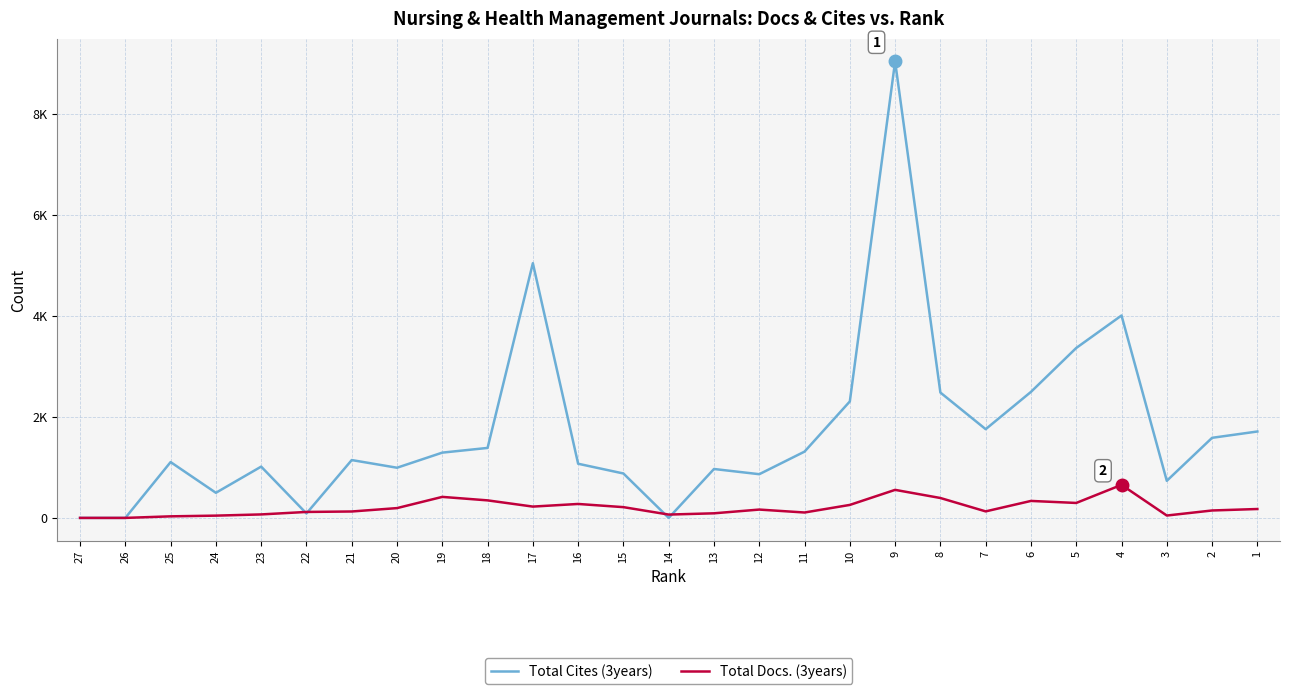

What is the value of the Total Docs. (3years) point at the 21st from the left?

129